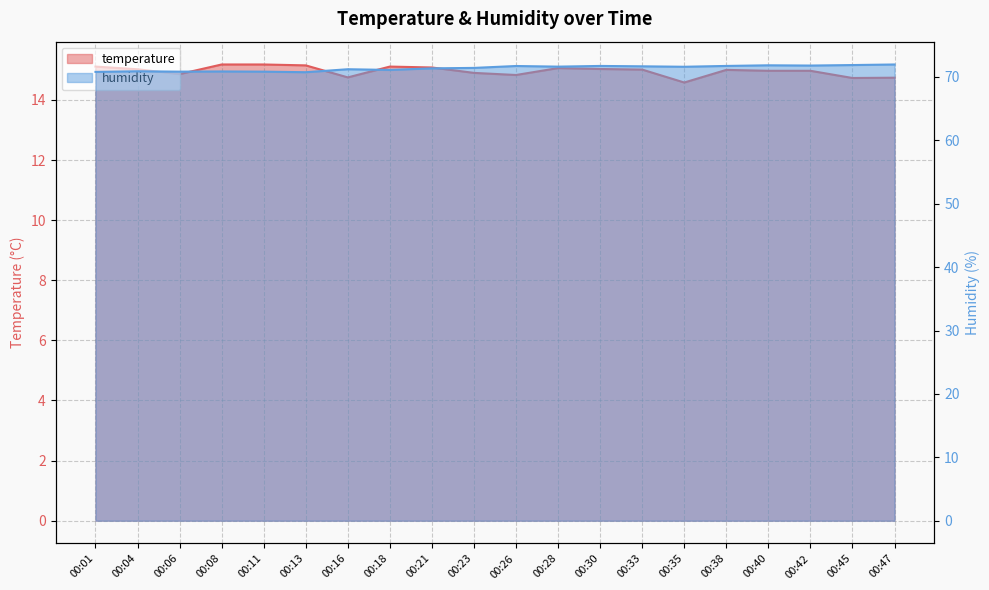

List the series in order of their overall mean, highest first.

humidity, temperature